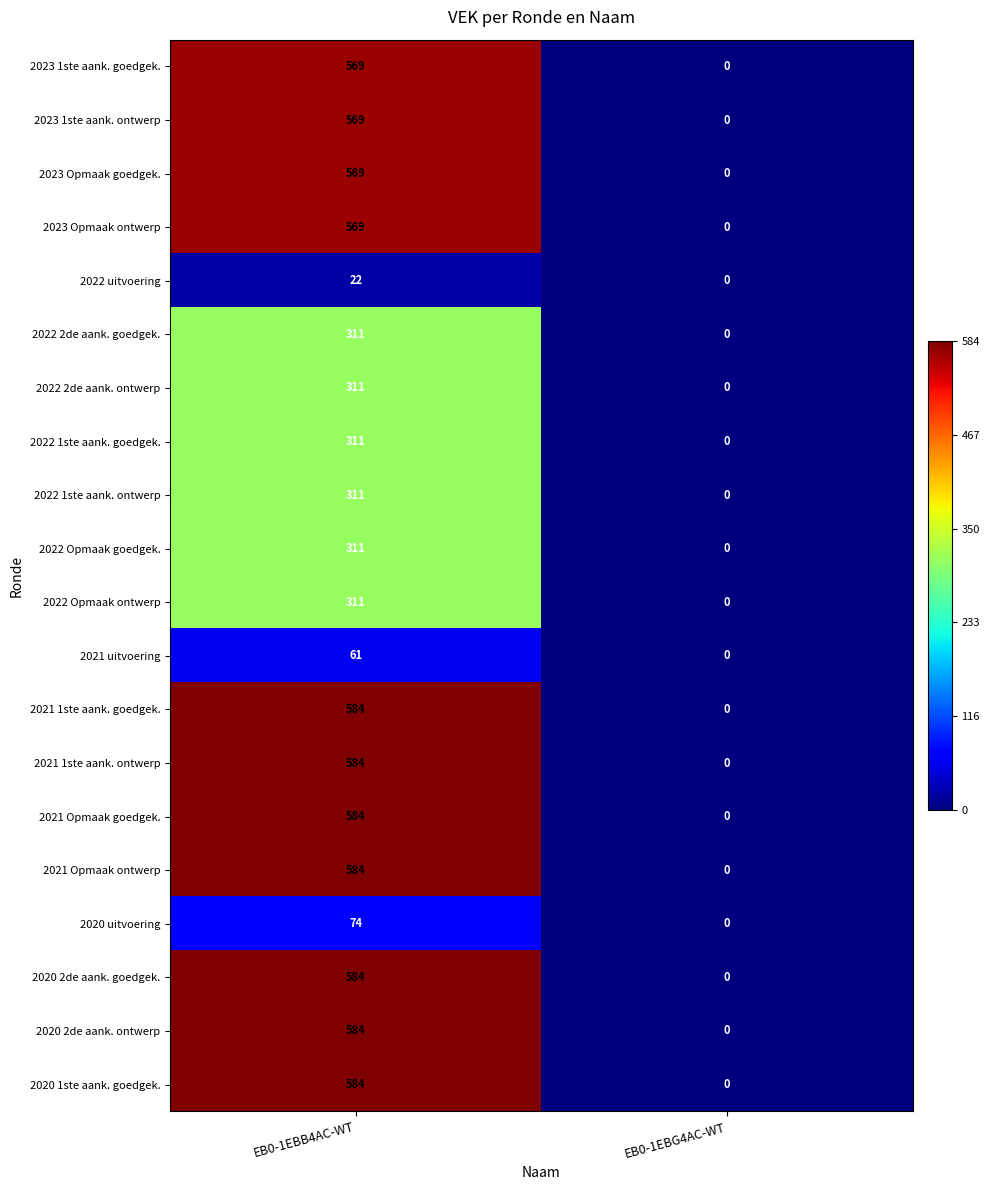

What is the greatest value displayed?

584